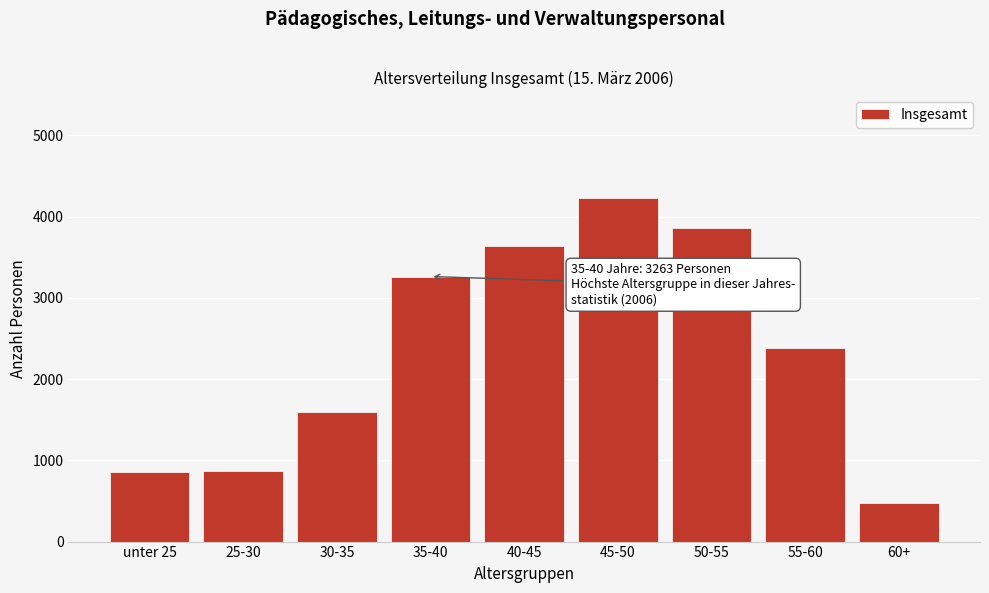

Reading left to right, extract all data points from this chart.

851	874	1592	3263	3640	4224	3855	2387	472